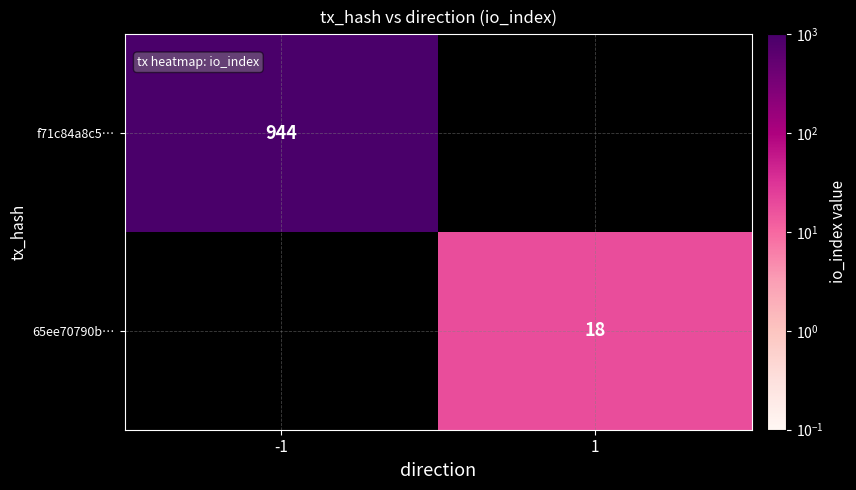

The 65ee70790b… series shows 4 at 1. True or false?

False